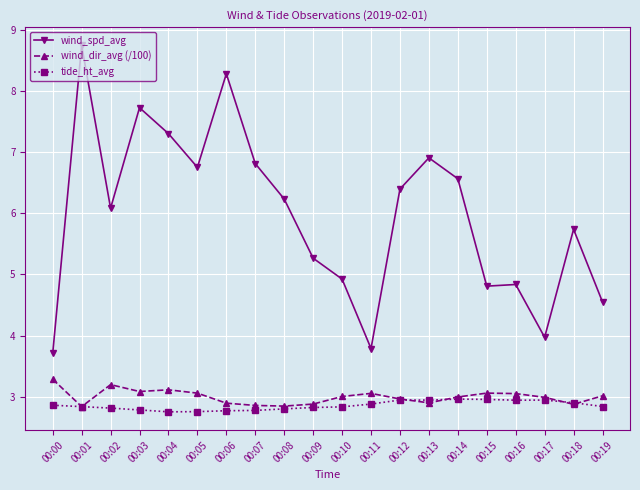

At which label does wind_spd_avg first exceed 6?

00:01